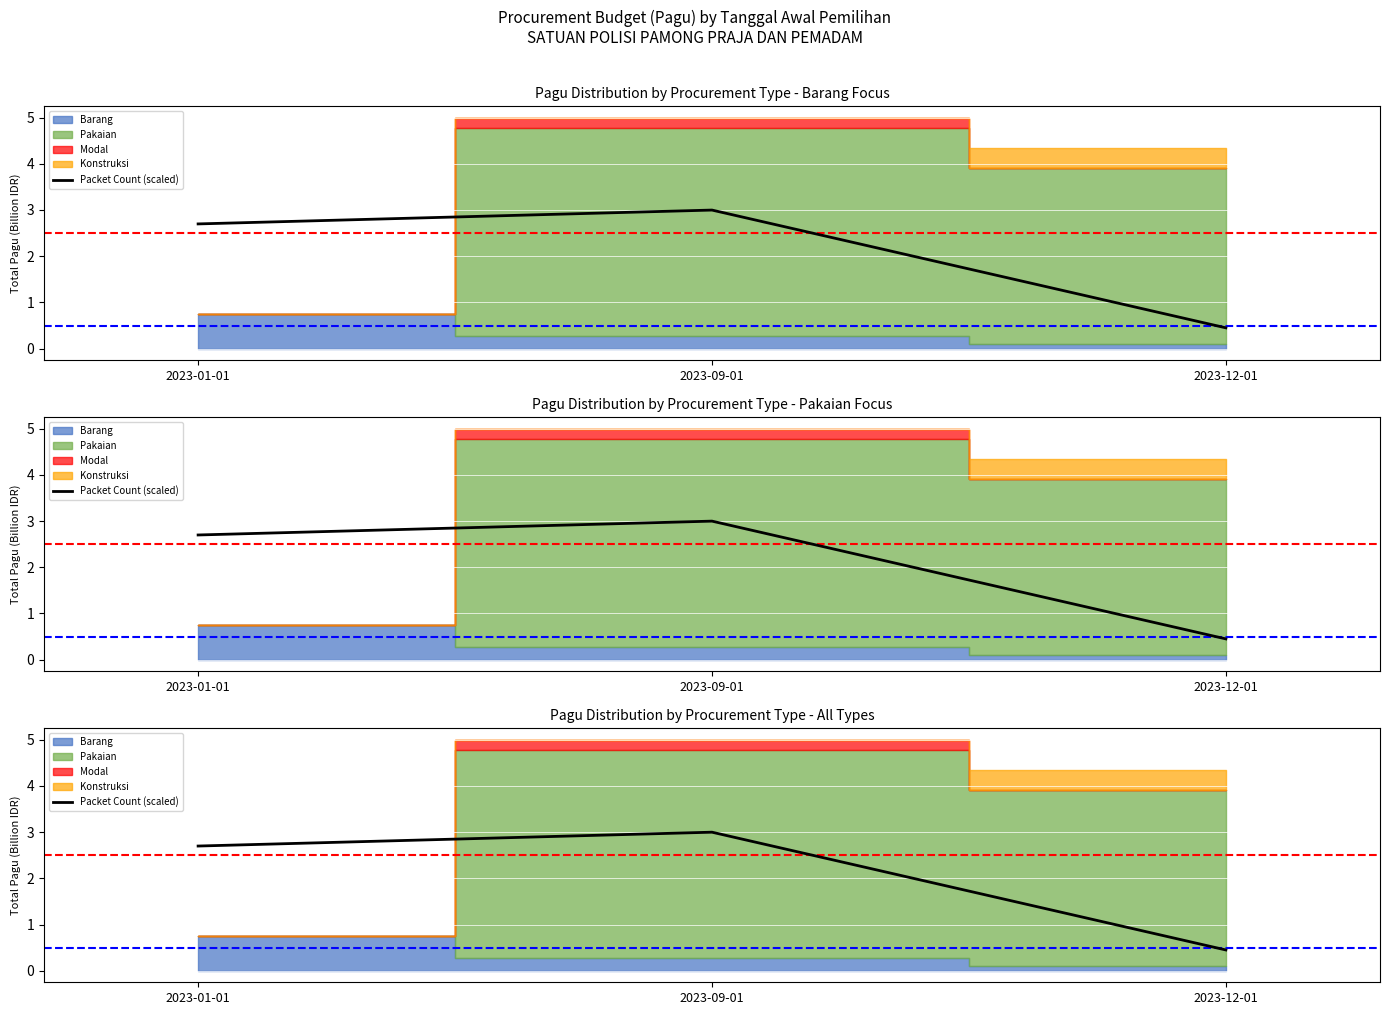

What is the value of the 3rd point from the left?

0.4